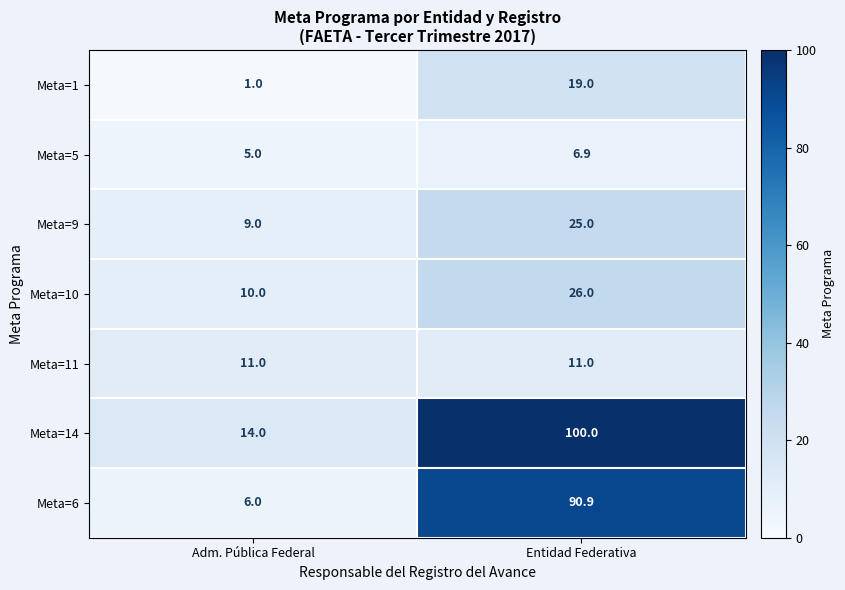

At which category does the chart reach its peak across all series?

Entidad Federativa